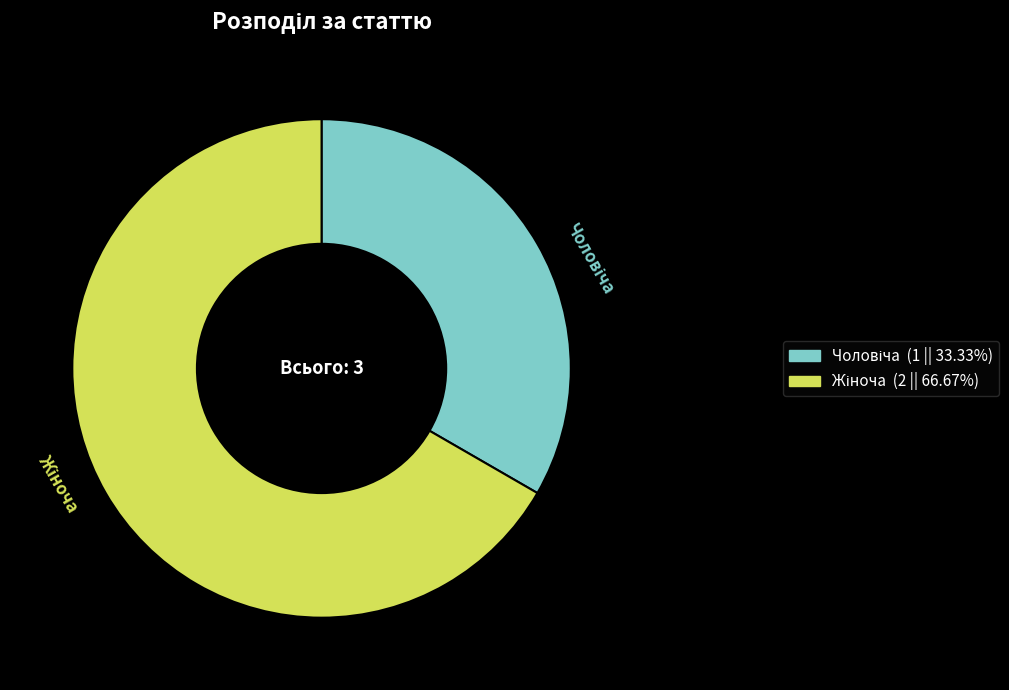

Does any single category account for the majority?

Yes